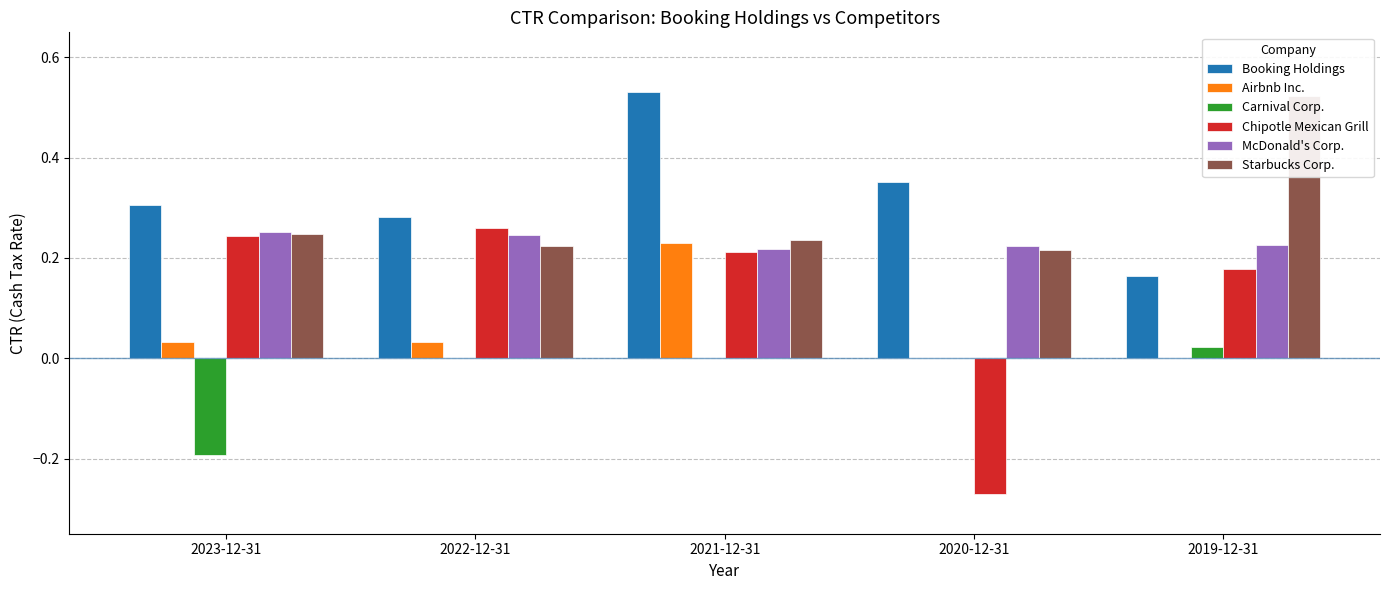

List the labels in order of Starbucks Corp. value, largest first.

2019-12-31, 2023-12-31, 2021-12-31, 2022-12-31, 2020-12-31